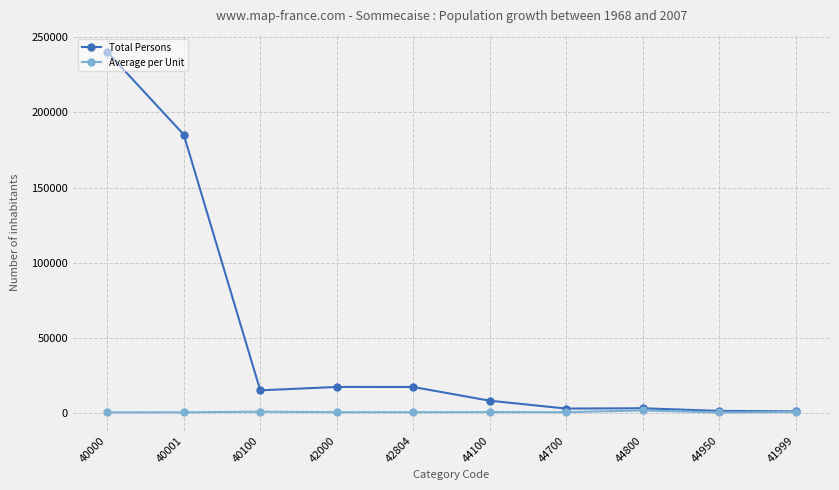

Where is Total Persons nearest to the value 120632?

40001